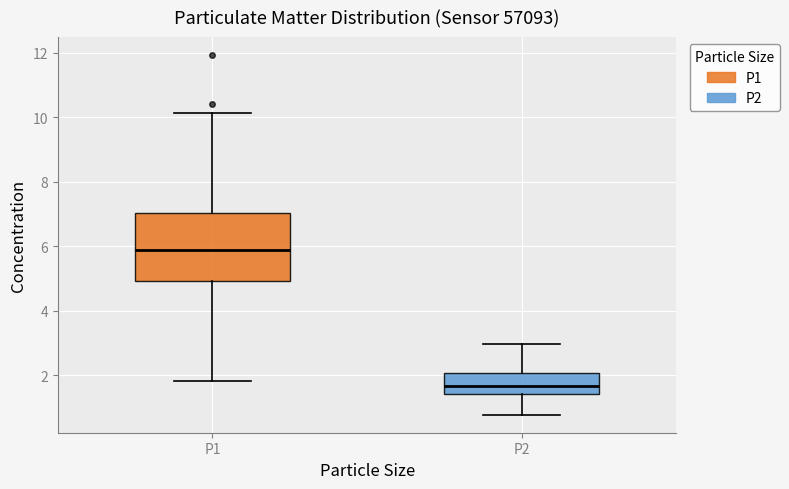

Reading left to right, transcribe this box plot: for each box, give where its median line is, the range the box spans, and where its two whiskers end, as read against the y-axis. The values are not printed on the chart, so give them approximately, as read against the axis.

P1: median 5.8, box 5.0 to 7.0, whiskers 1.8 to 10.2
P2: median 1.6, box 1.4 to 2.0, whiskers 0.8 to 3.0